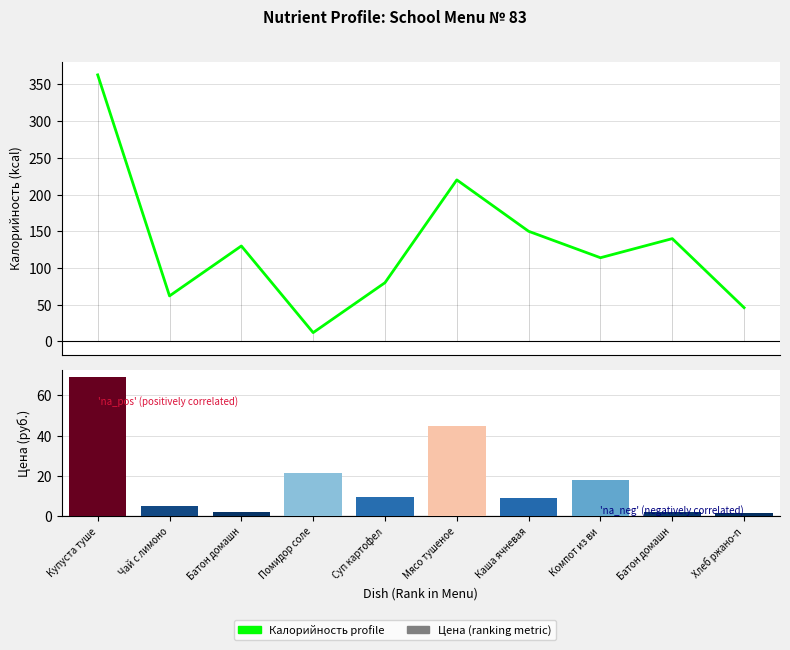

What is the difference between the maximum and minimum values in the Цена series?

67.7